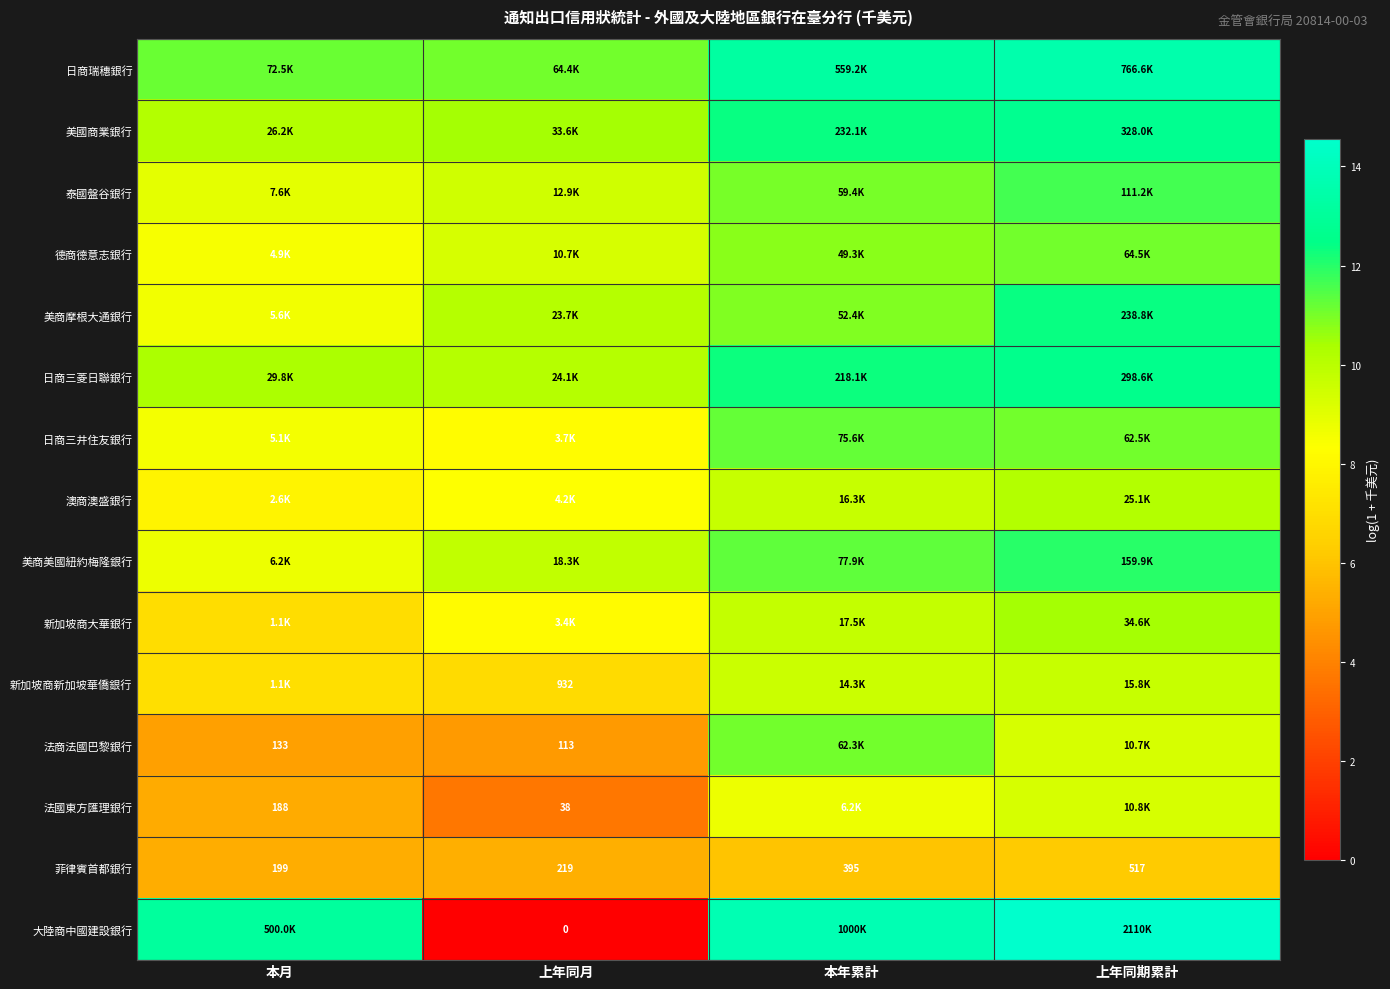

Which has a higher value, 上年同月 or 本年累計?

本年累計